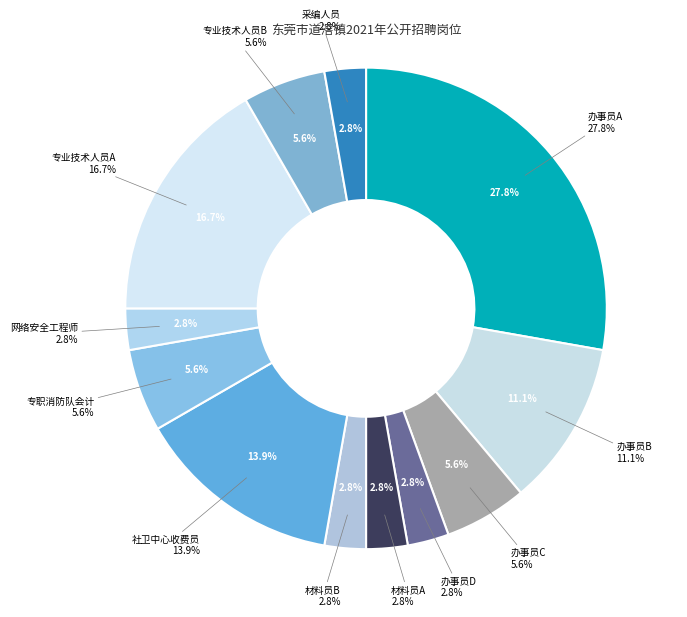

To the nearest percent, what portion does 社卫中心收费员 represent?

14%